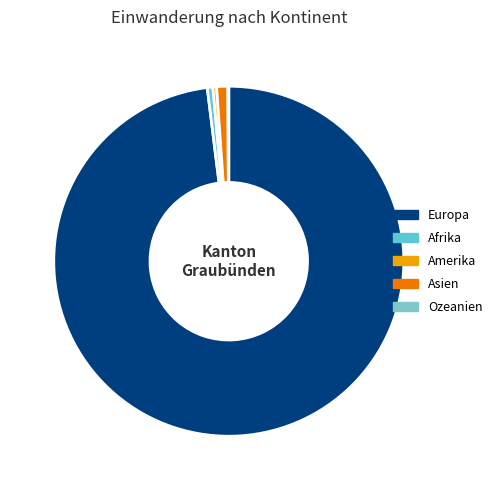

How many slices are in this pie chart?

5